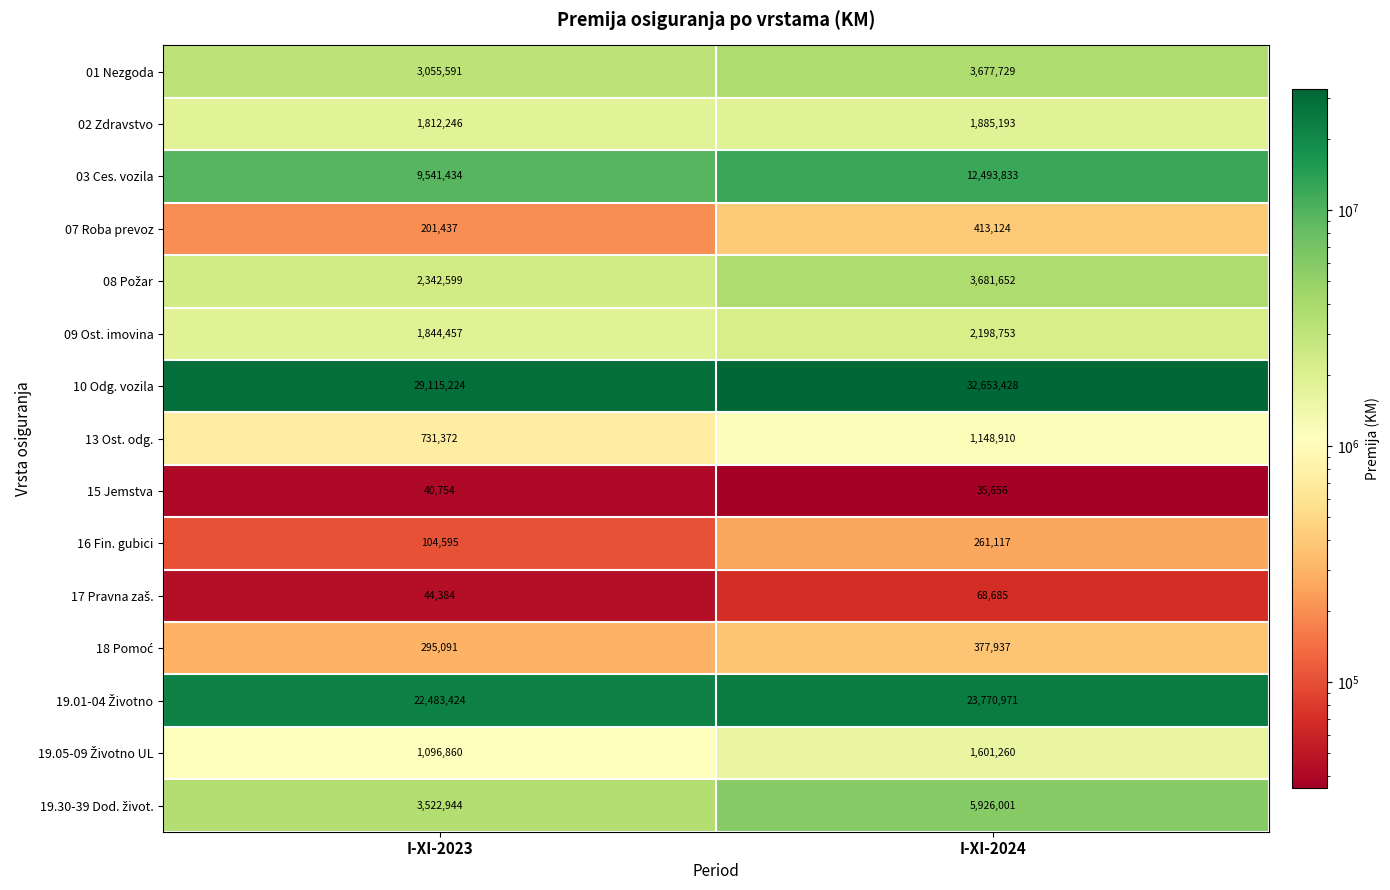

Which series has the largest range (max minus min)?

10 Odg. vozila